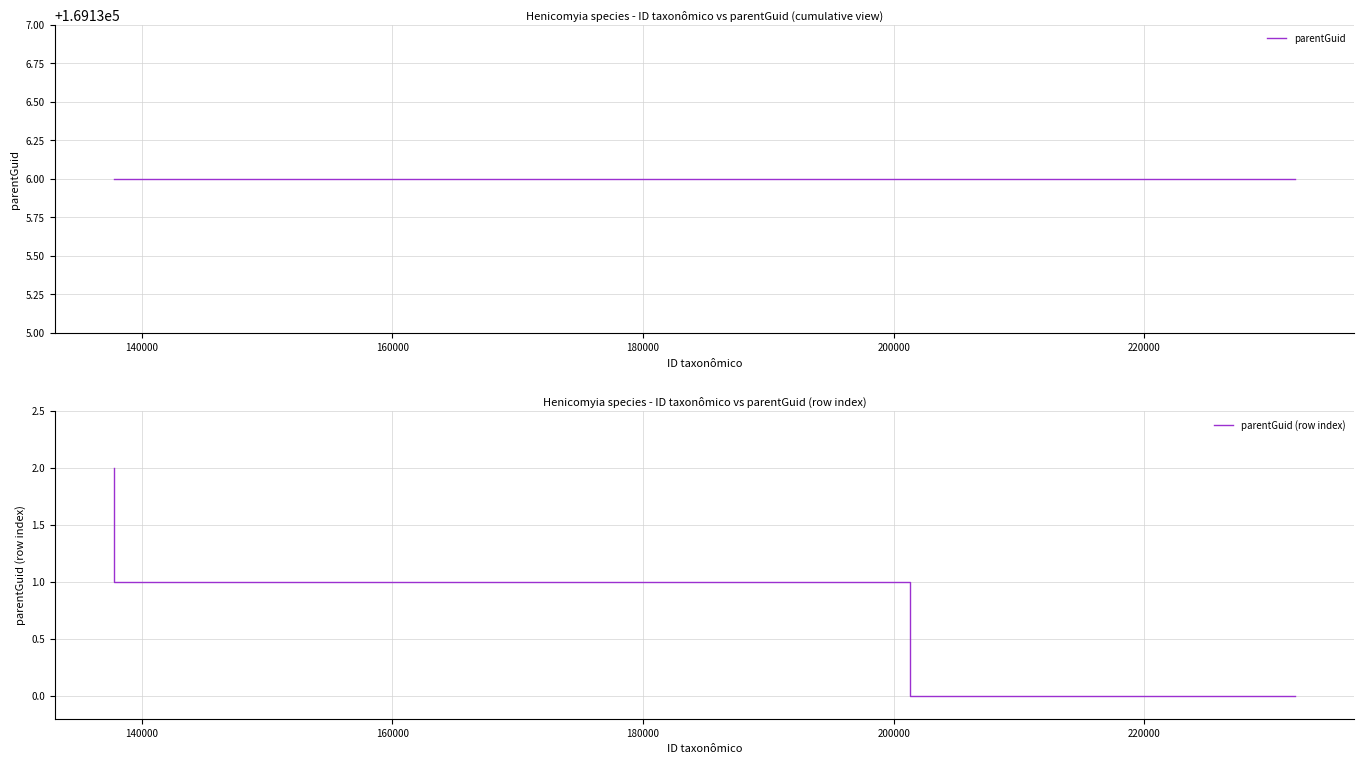

Where is parentGuid (row index) nearest to the value 1?

140000